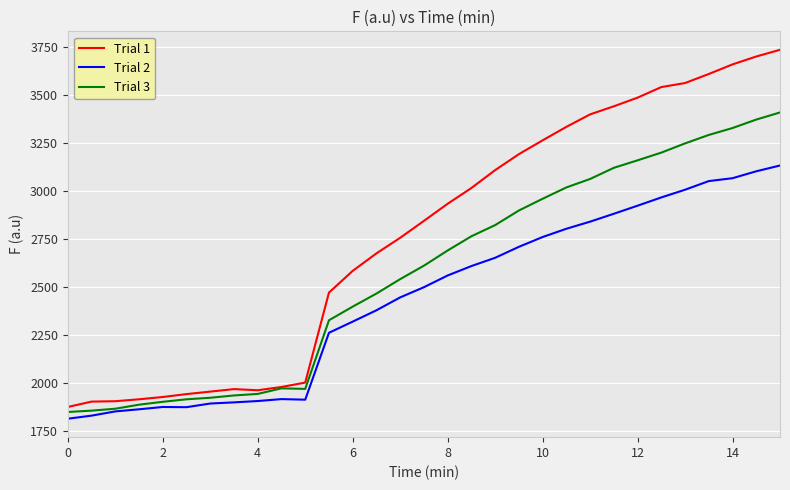

What is the difference between the second highest and minimum values in the Trial 2 series?

1287